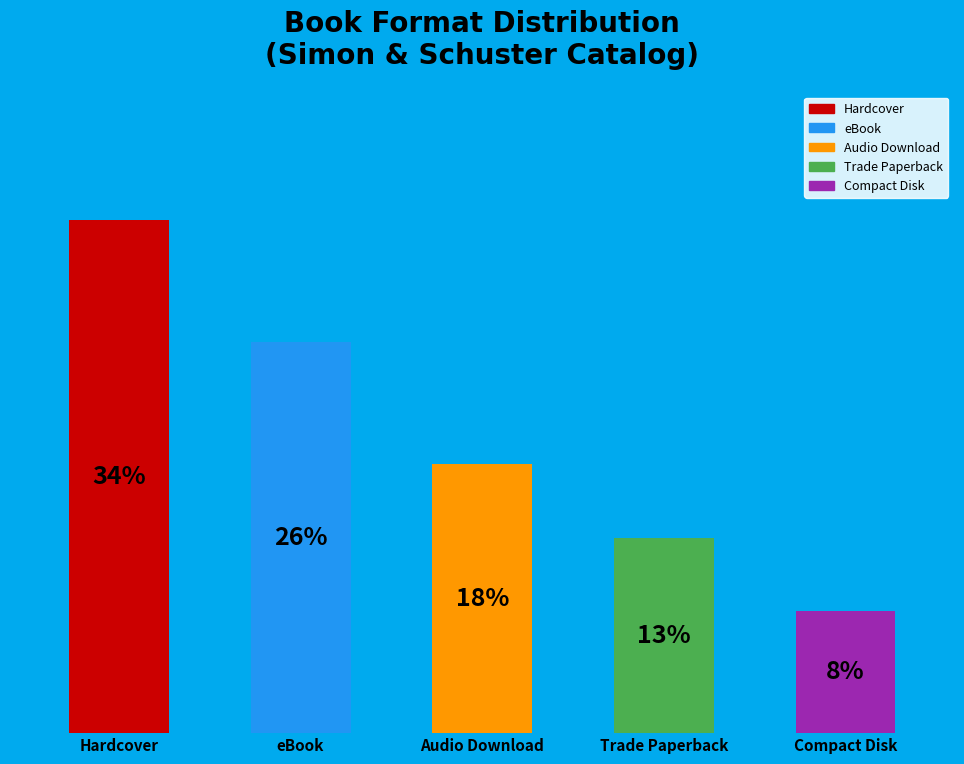

Is it true that Audio Download is 18% of the pie?

True